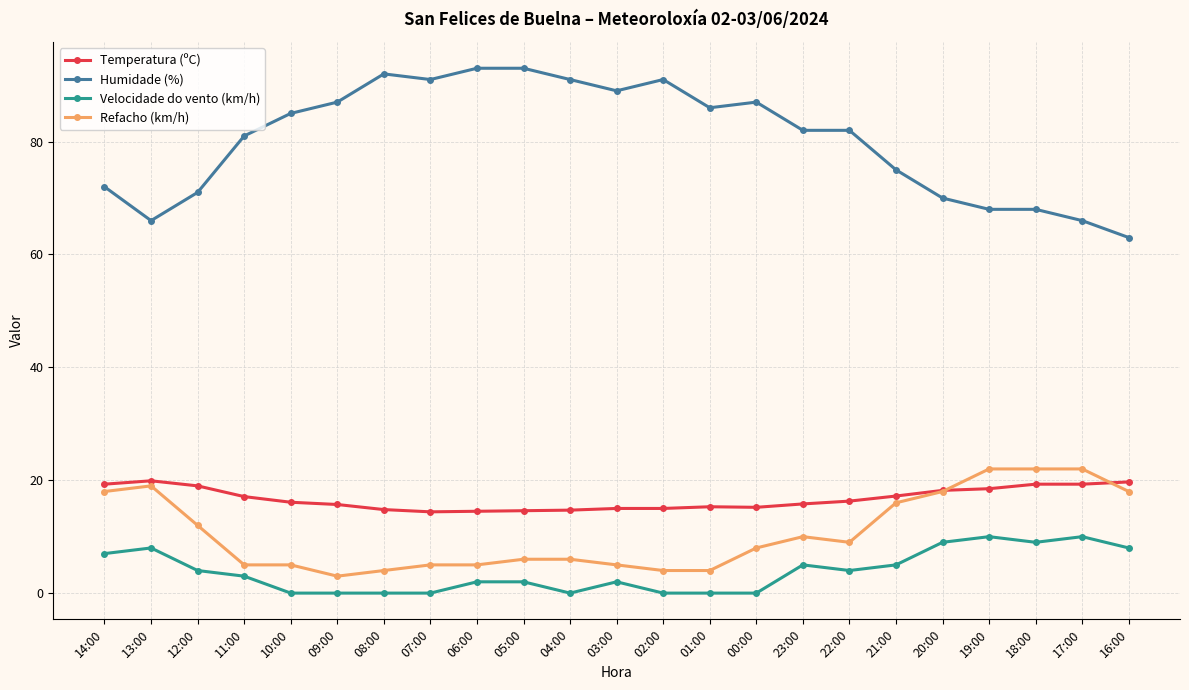

Count the Velocidade do vento (km/h) values in the range 0 to 8.

19